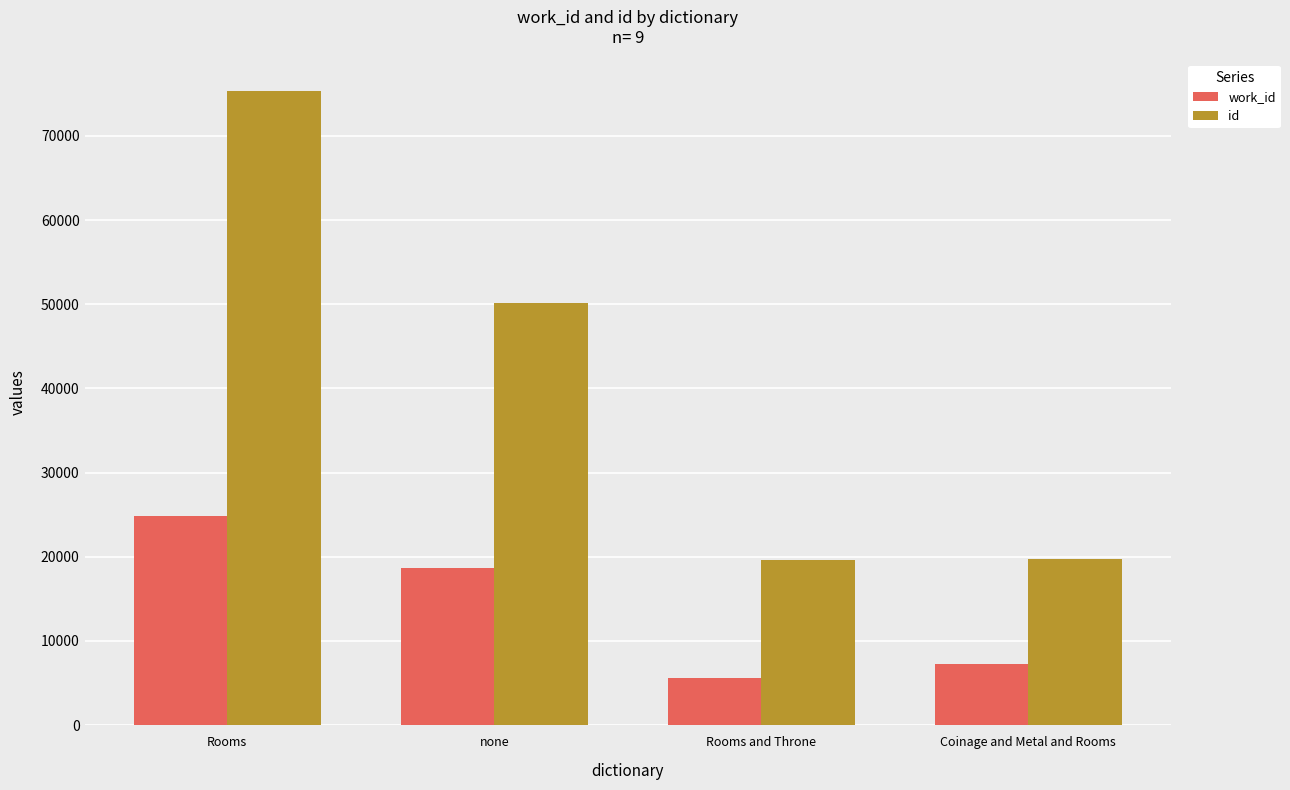

The value of id at Rooms is 75345. True or false?

True